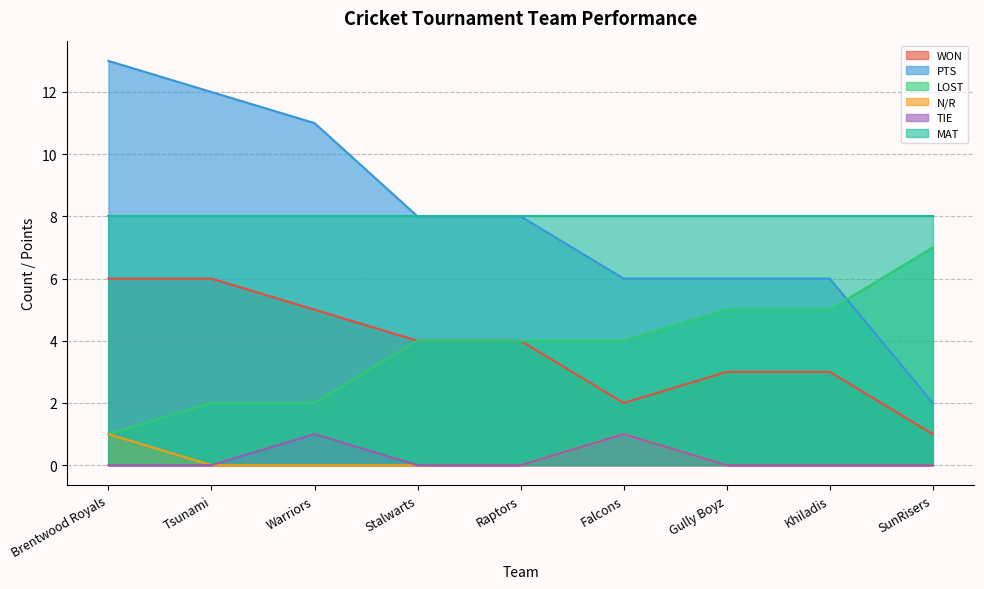

True or false: N/R and MAT intersect in this chart.

False